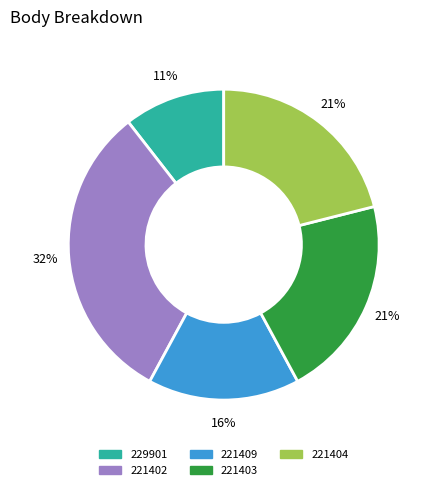

The 221409 slice represents 29% of the pie. True or false?

False